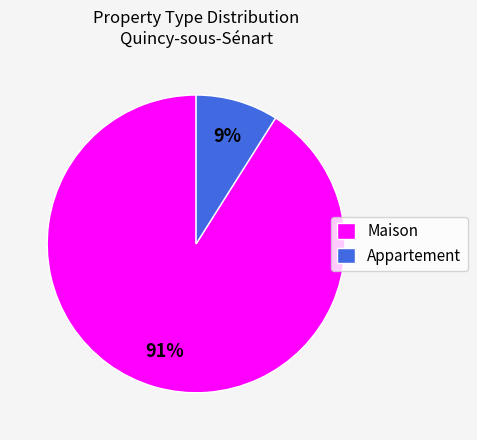

Combined, do Maison and Appartement account for over 50%?

Yes